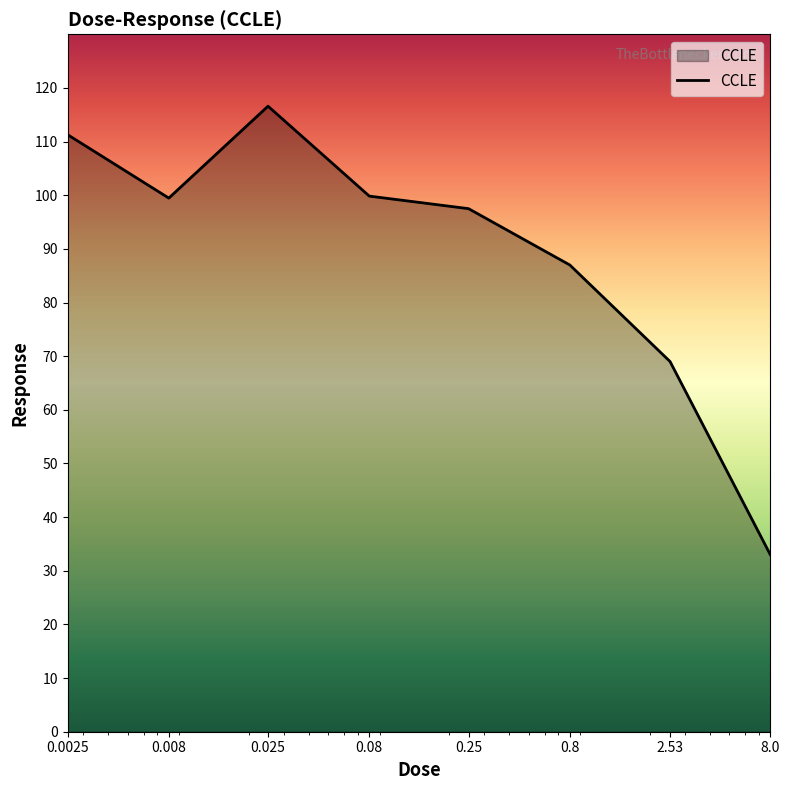

What is the maximum value shown in the chart?

116.6